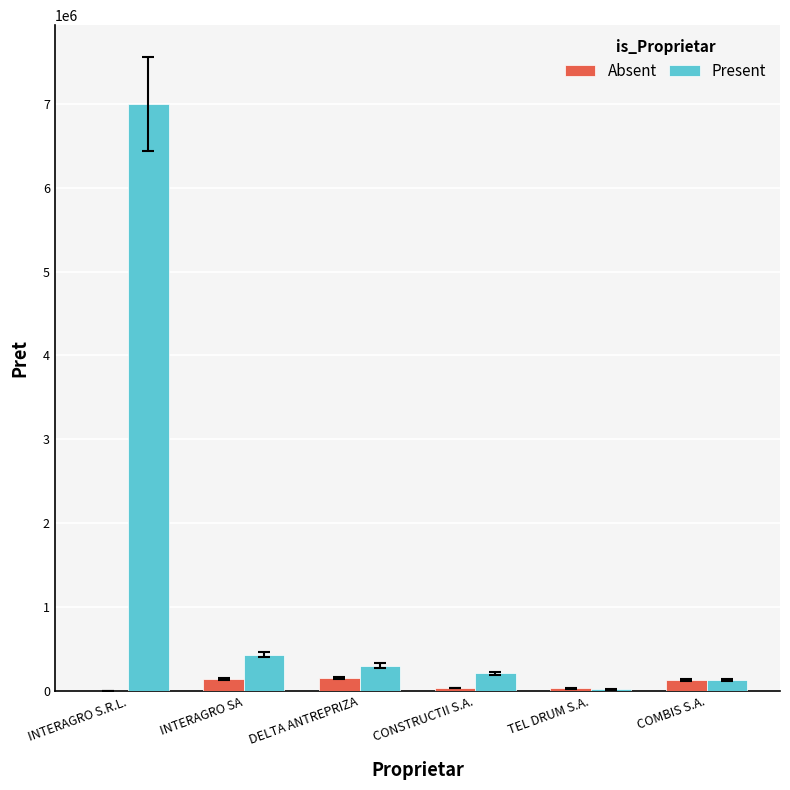

Is it true that Present equals 302300.0 at DELTA ANTREPRIZA?

True